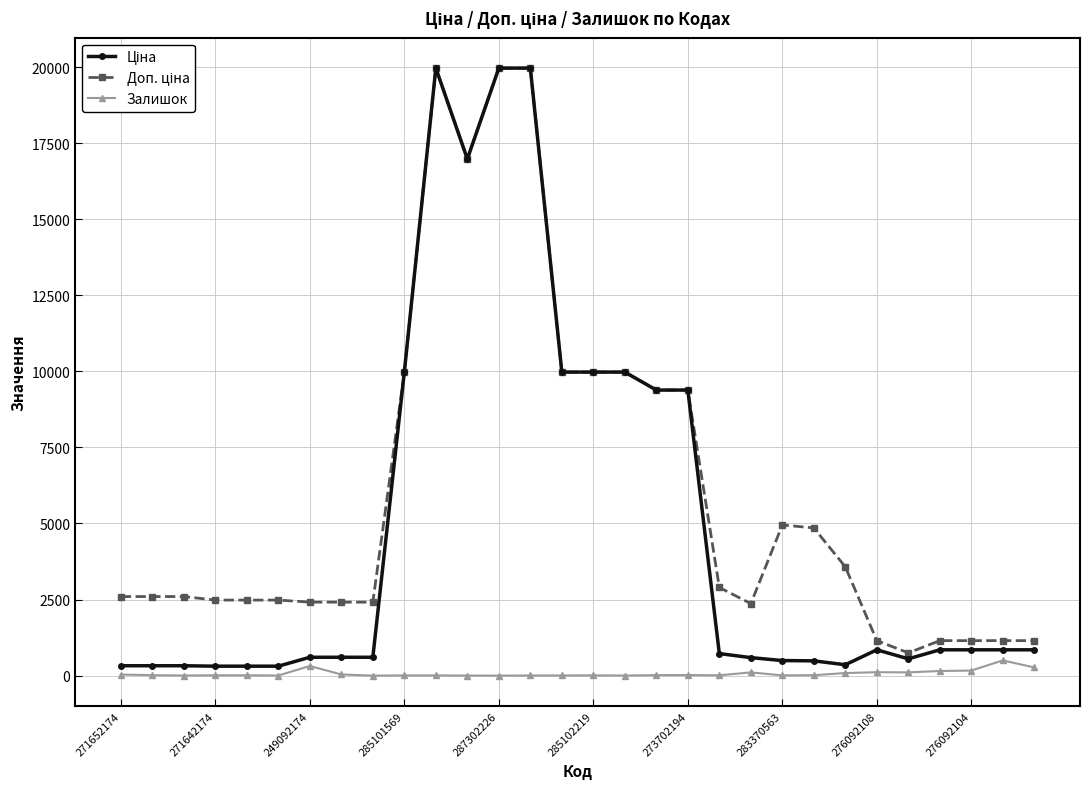

How many lines are shown in the chart?

3